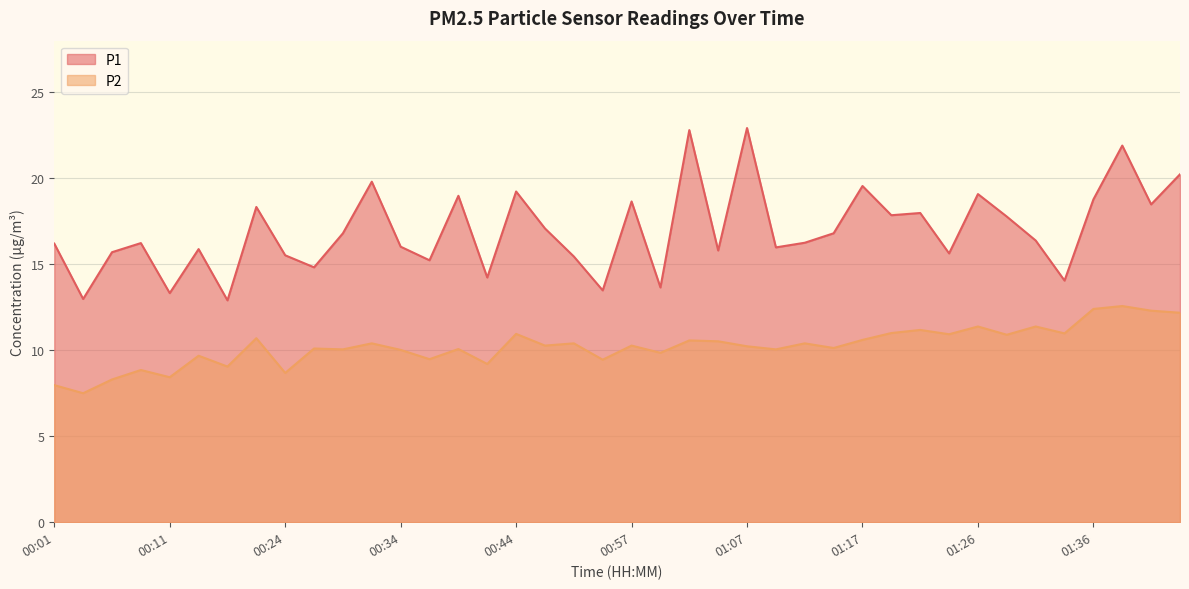

What is the difference between the maximum and minimum values in the P2 series?

5.1